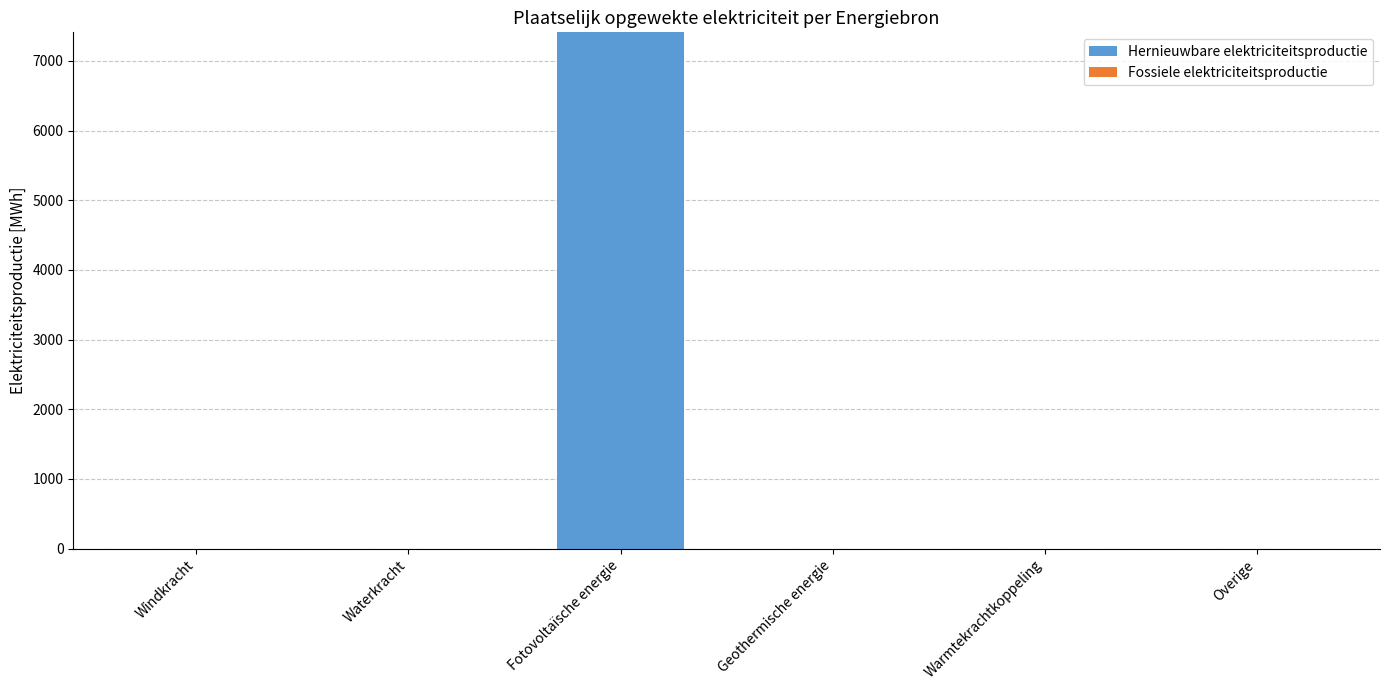

The value at Windkracht is 4421.2. True or false?

False